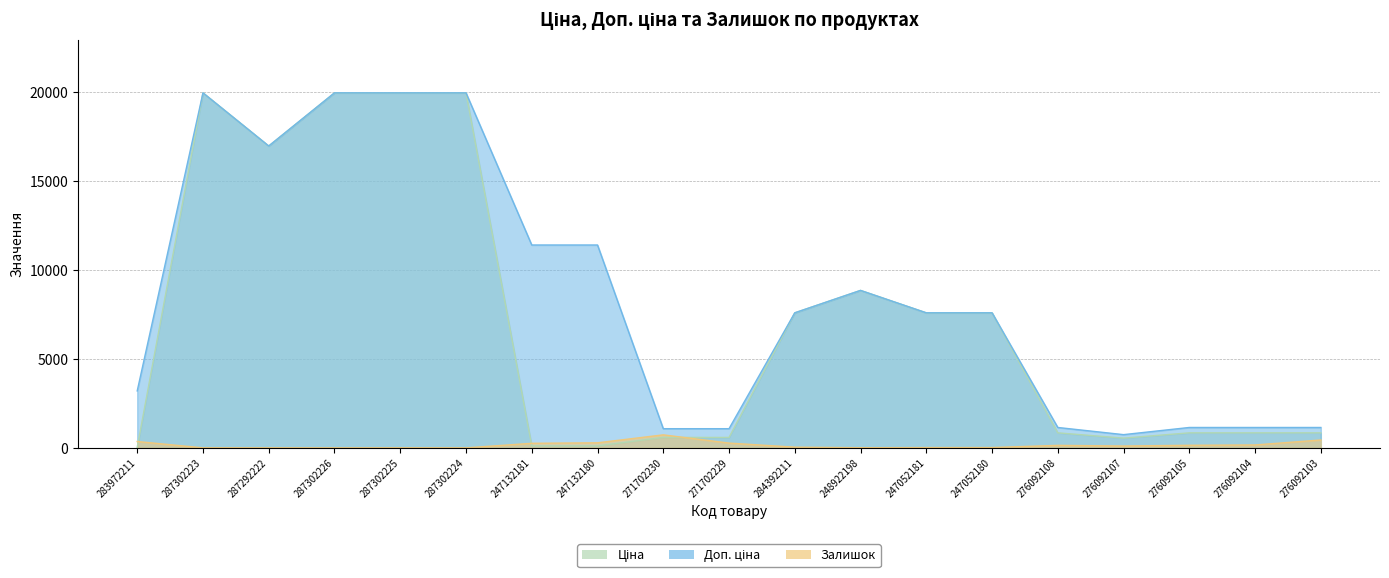

Reading left to right, extract all data points from this chart.

Ціна: 32.0	19964.2	16976.3	19964.2	19964.2	19964.2	114.1	114.1	589.9	589.9	7596.5	8856.7	7596.5	7596.5	848.4	551.5	848.4	848.4	848.4
Доп. ціна: 3205.0	19964.2	16976.3	19964.2	19964.2	19964.2	11410.0	11410.0	1081.7	1081.7	7596.5	8856.7	7596.5	7596.5	1149.7	747.0	1149.7	1149.7	1149.7
Залишок: 360.0	5.0	4.0	1.0	5.0	3.0	260.0	288.0	735.0	272.0	43.0	11.0	20.0	21.0	144.0	107.0	149.0	167.0	446.0